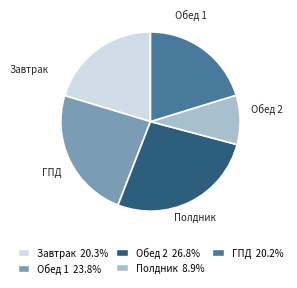

Does Обед 1 23.8% represent more than half of the total?

No